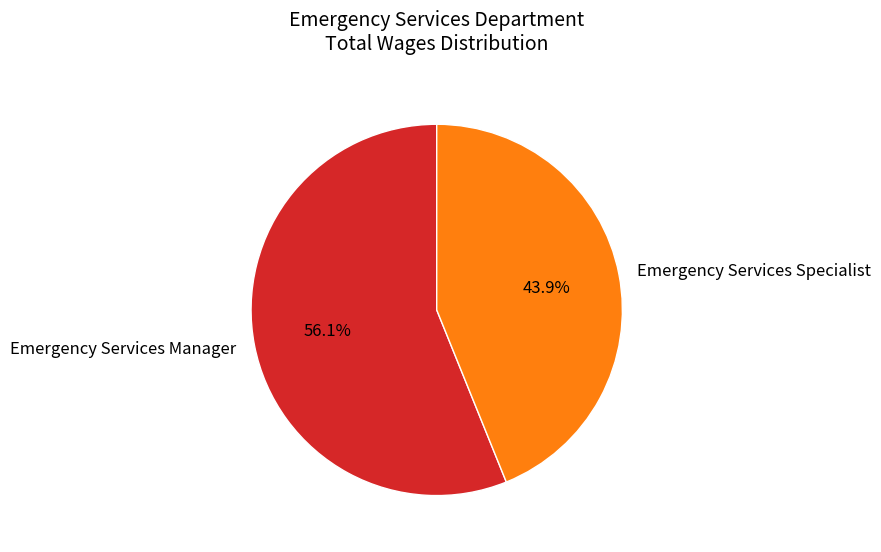

True or false: Emergency Services Manager accounts for 56% of the total.

True